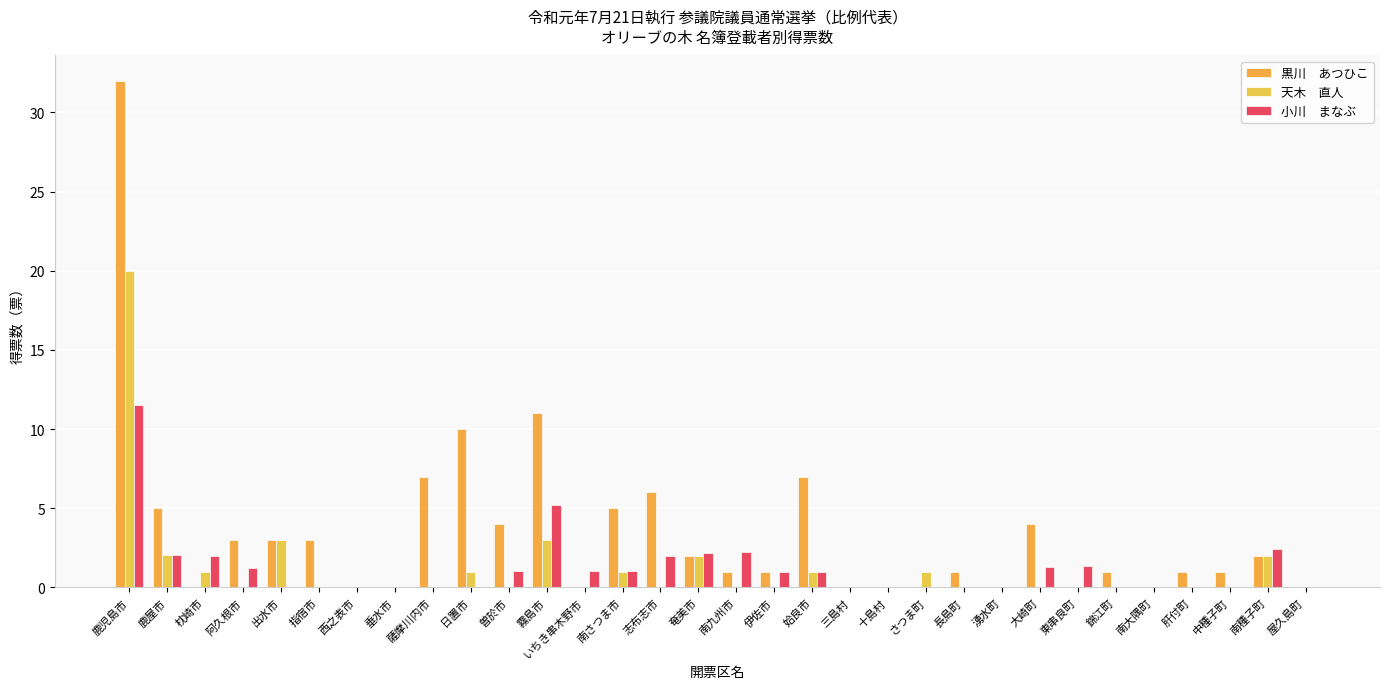

Reading left to right, list all the values displayed in this chart.

黒川　あつひこ: 32.0	5.0	0.0	3.0	3.0	3.0	0.0	0.0	7.0	10.0	4.0	11.0	0.0	5.0	6.0	2.0	1.0	1.0	7.0	0.0	0.0	0.0	1.0	0.0	4.0	0.0	1.0	0.0	1.0	1.0	2.0	0.0
天木　直人: 20.0	2.0	1.0	0.0	3.0	0.0	0.0	0.0	0.0	1.0	0.0	3.0	0.0	1.0	0.0	2.0	0.0	0.0	1.0	0.0	0.0	1.0	0.0	0.0	0.0	0.0	0.0	0.0	0.0	0.0	2.0	0.0
小川　まなぶ: 11.5	2.1	2.0	1.2	0.0	0.0	0.0	0.0	0.0	0.0	1.1	5.2	1.1	1.1	2.0	2.2	2.3	1.0	1.0	0.0	0.0	0.0	0.0	0.0	1.3	1.3	0.0	0.0	0.0	0.0	2.4	0.0